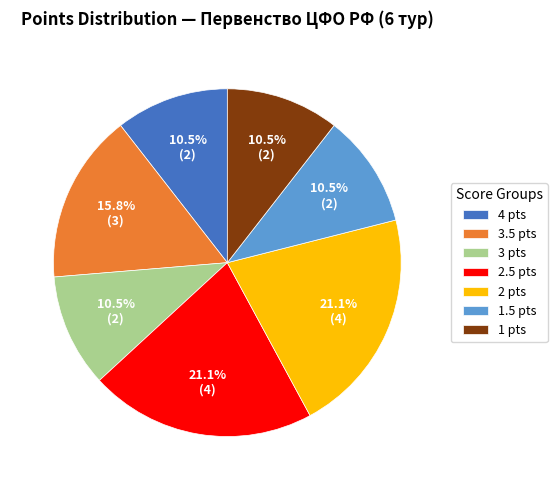

Is there a majority slice in this chart?

No